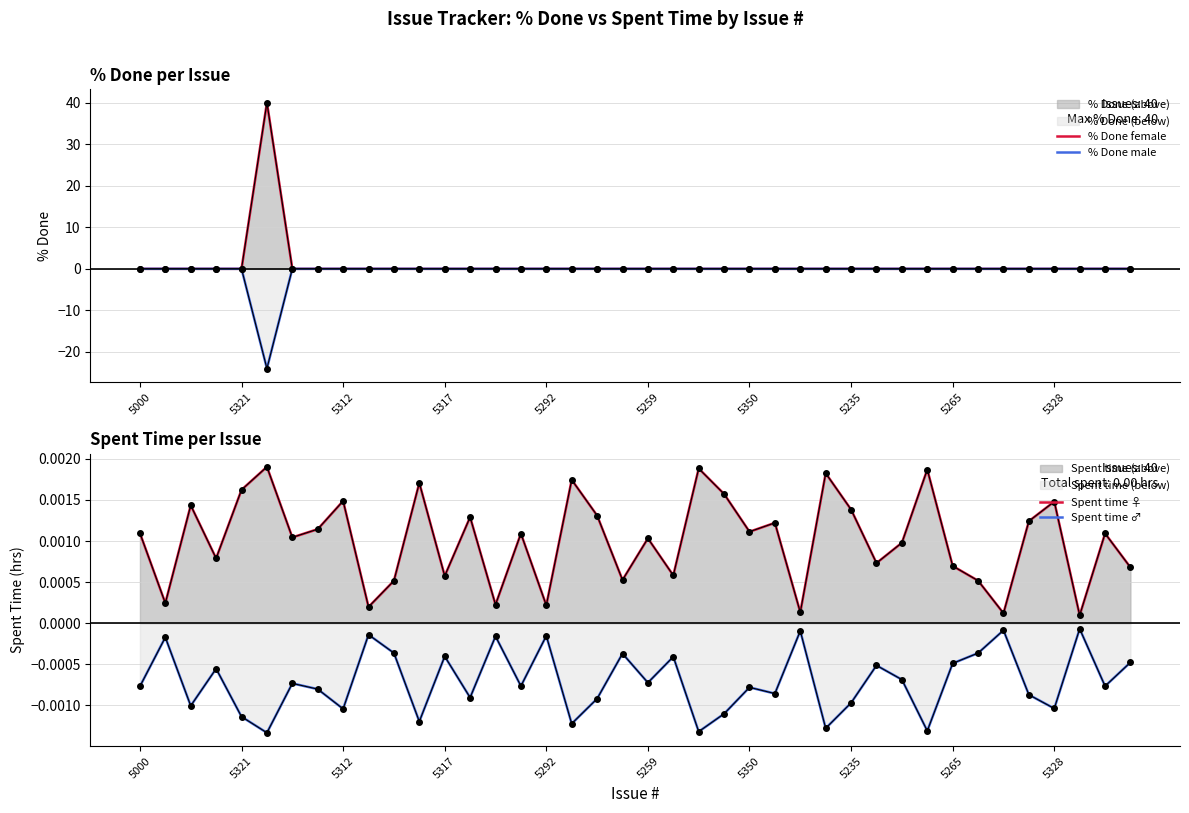

How many lines are shown in the chart?

4